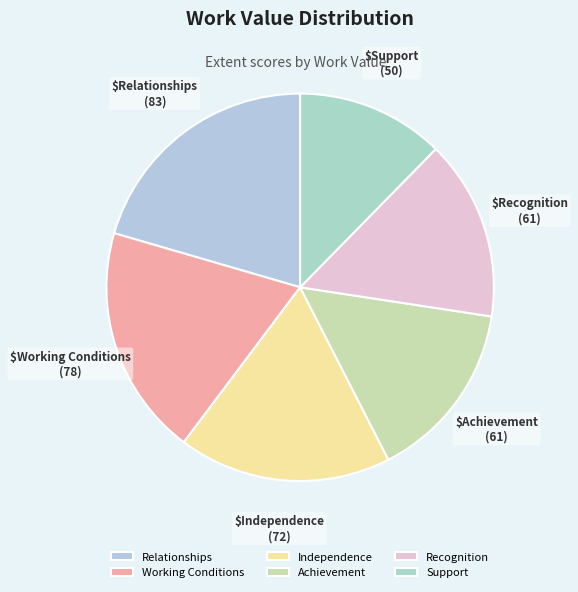

Count the number of slices in the pie.

6